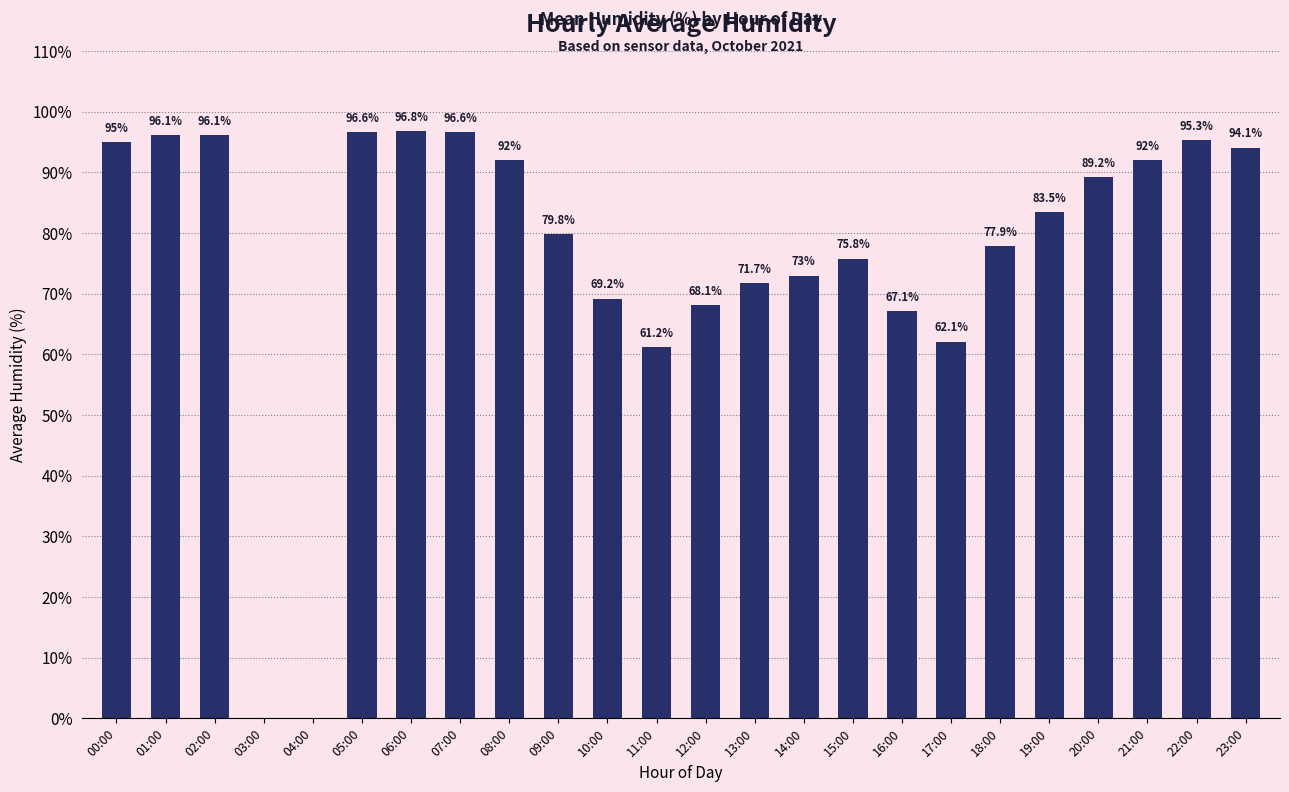

Are the bars grouped side by side (vs. stacked)?

No